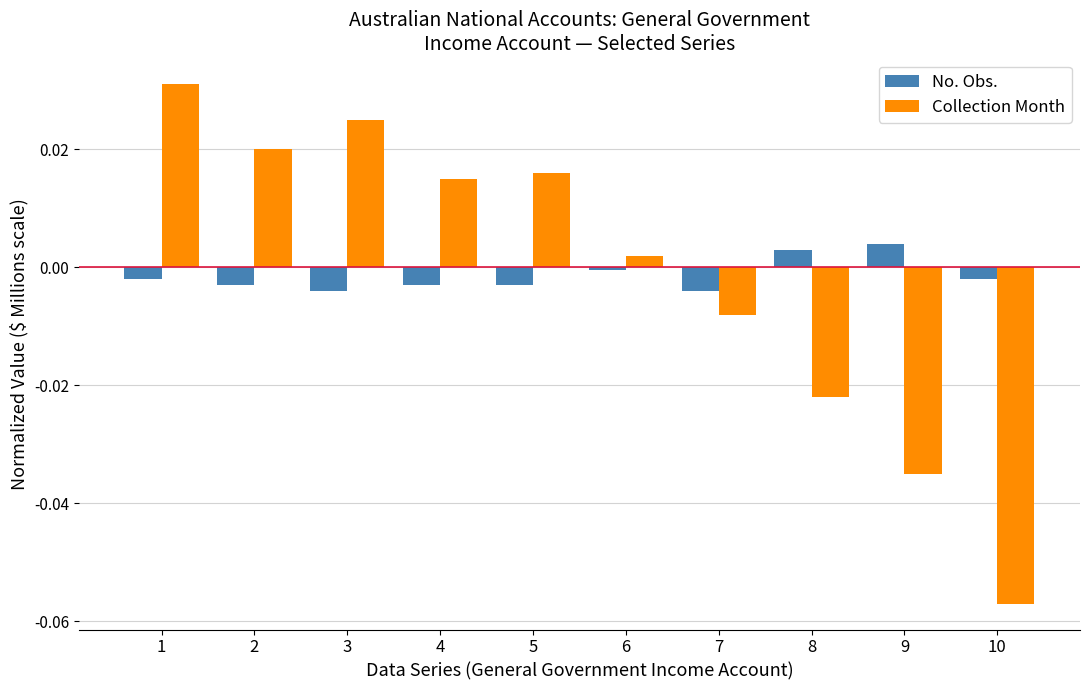

The value of No. Obs. at 1 is -0.0. True or false?

True